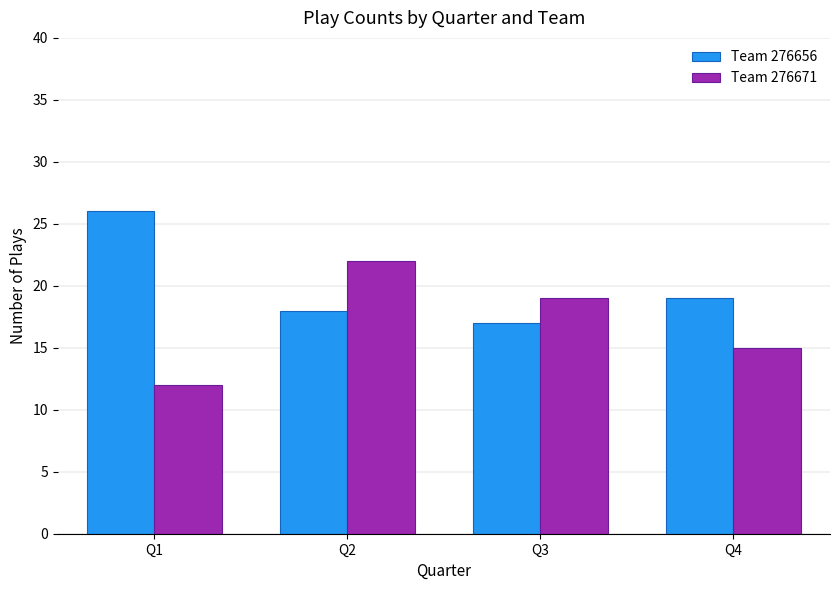

What is the average value of the Team 276656 series?

20